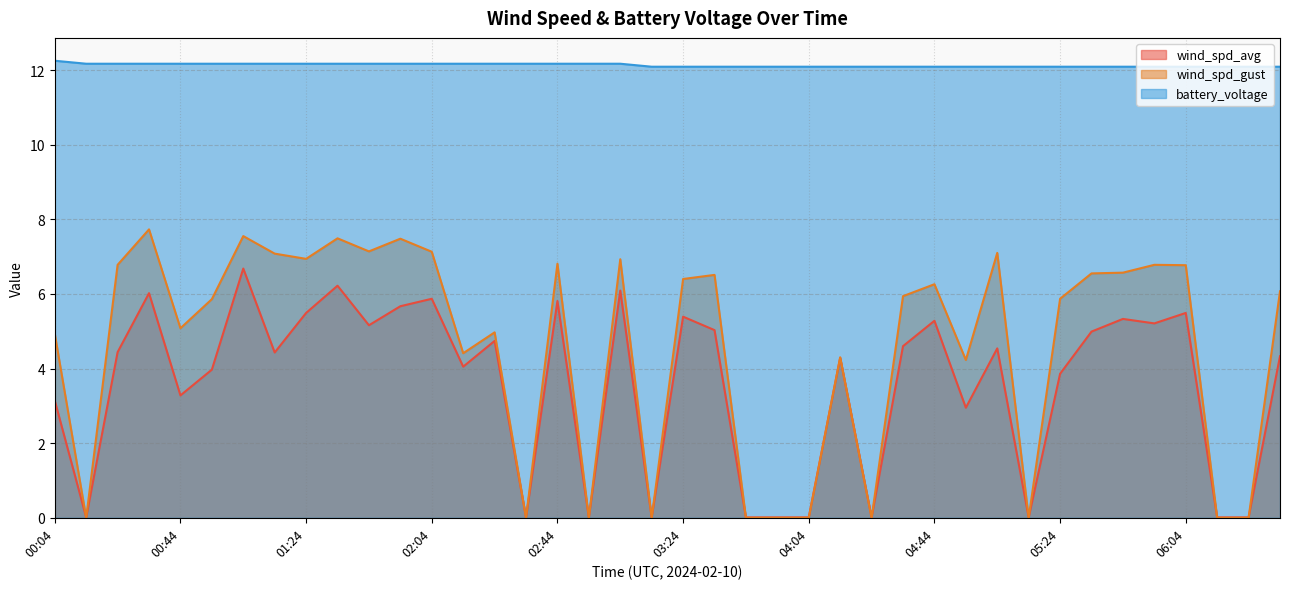

What is the average value of the wind_spd_avg series?

3.6